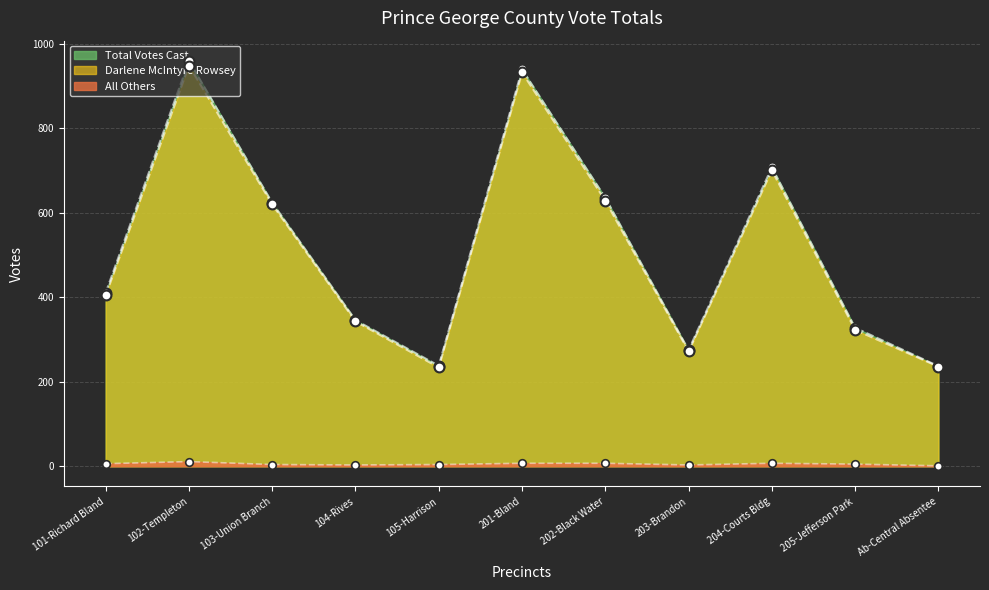

Which series reaches the minimum Y coordinate?

All Others